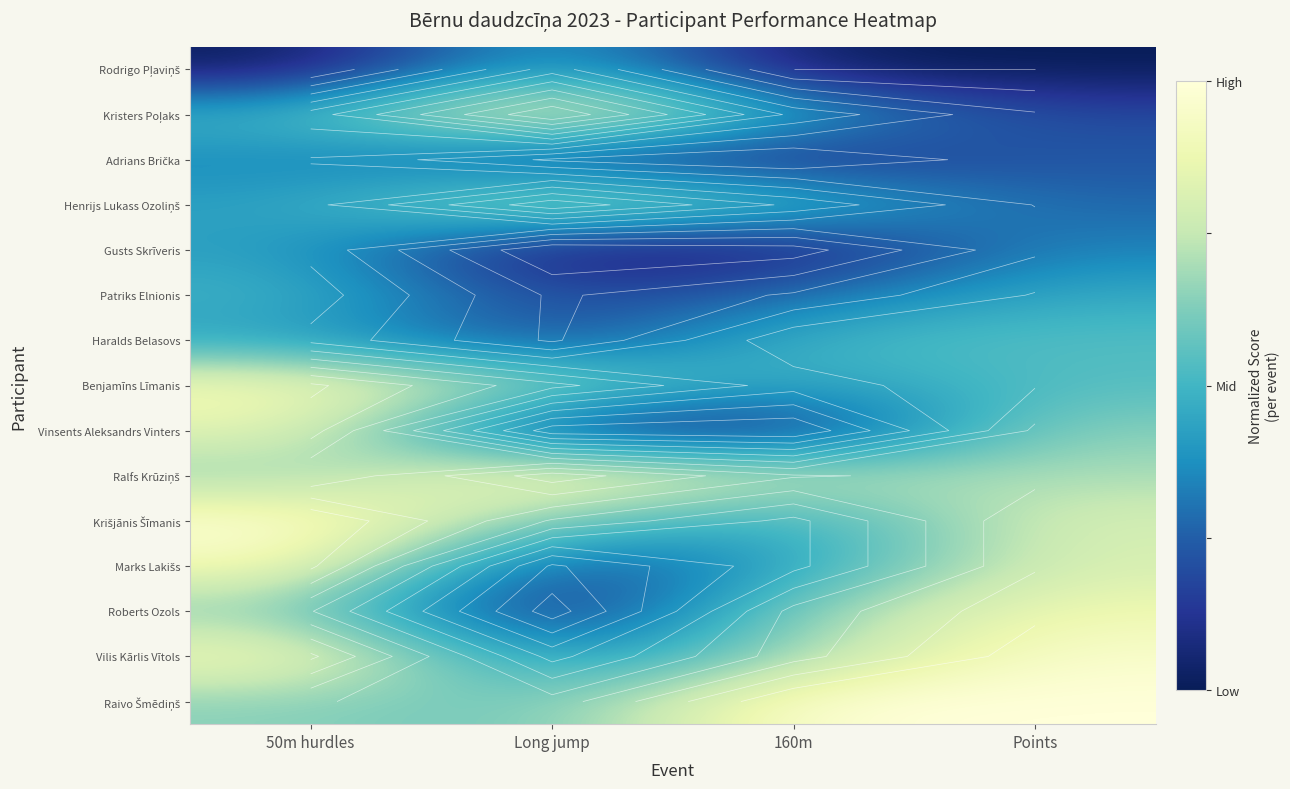

Between 50m hurdles and Long jump, which is larger?

Long jump